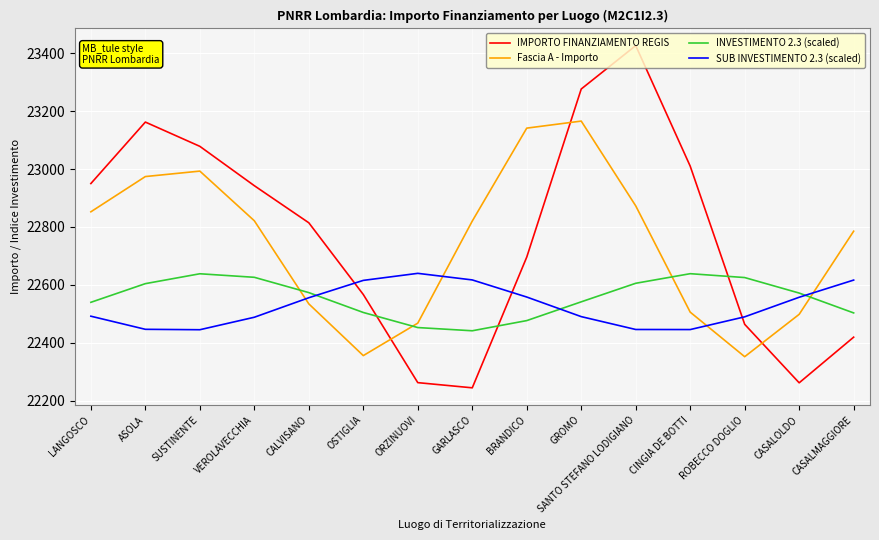

What is the difference between the maximum and minimum values in the INVESTIMENTO 2.3 (scaled) series?

197.1